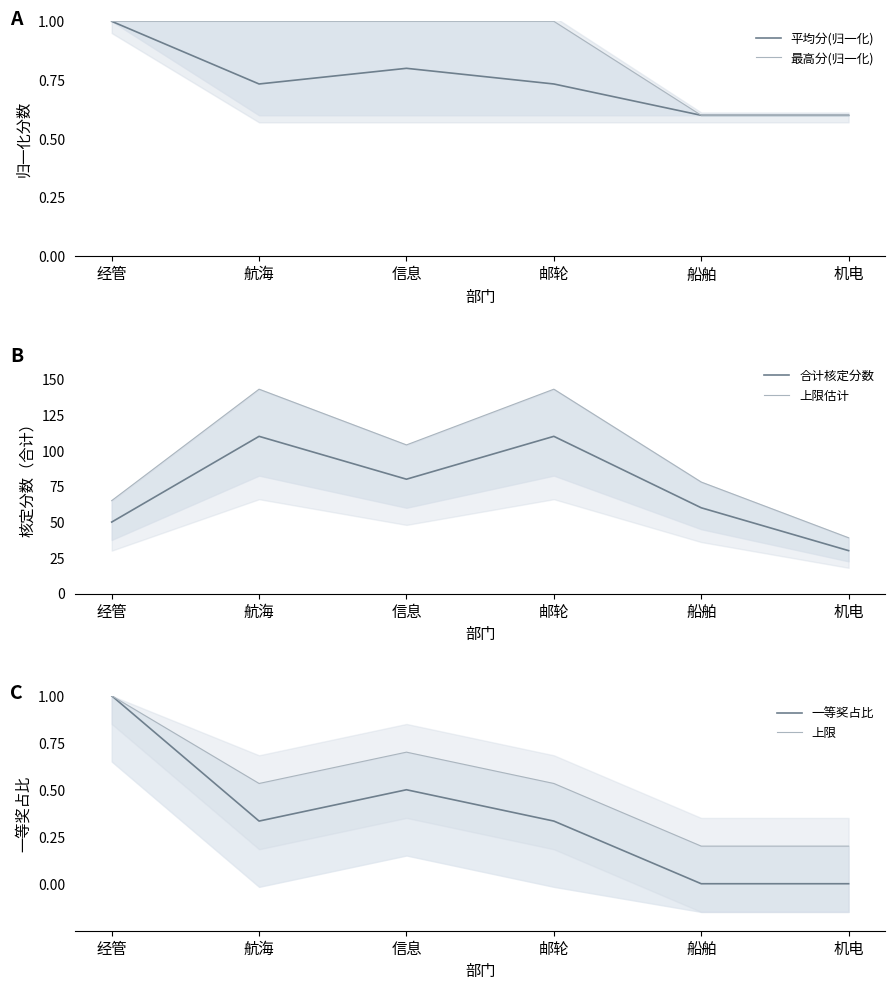

Count the number of categories in the chart.

6